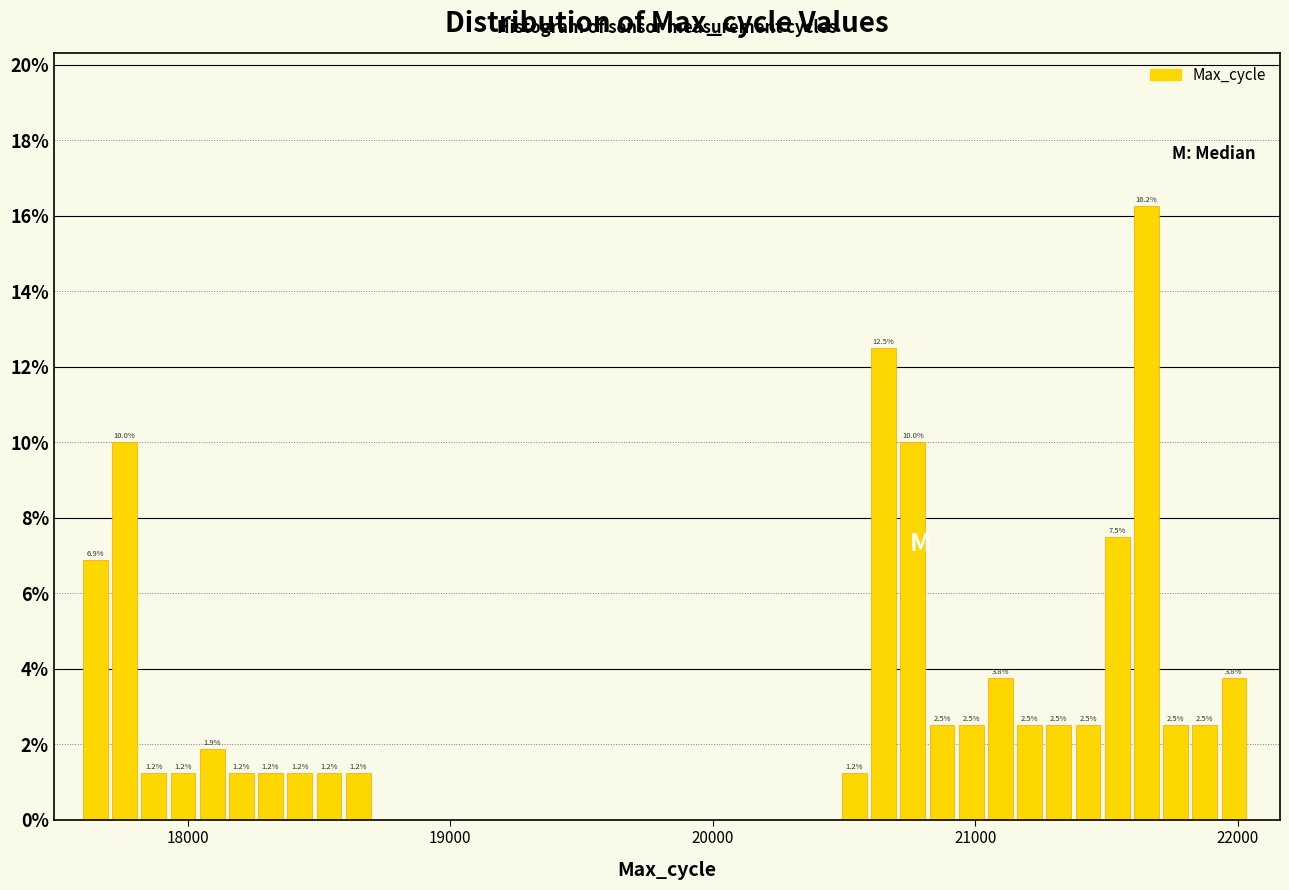

Around what value on the x-axis is the tallest bar? Give the approximate position of its centre, as read against the axis.

21700